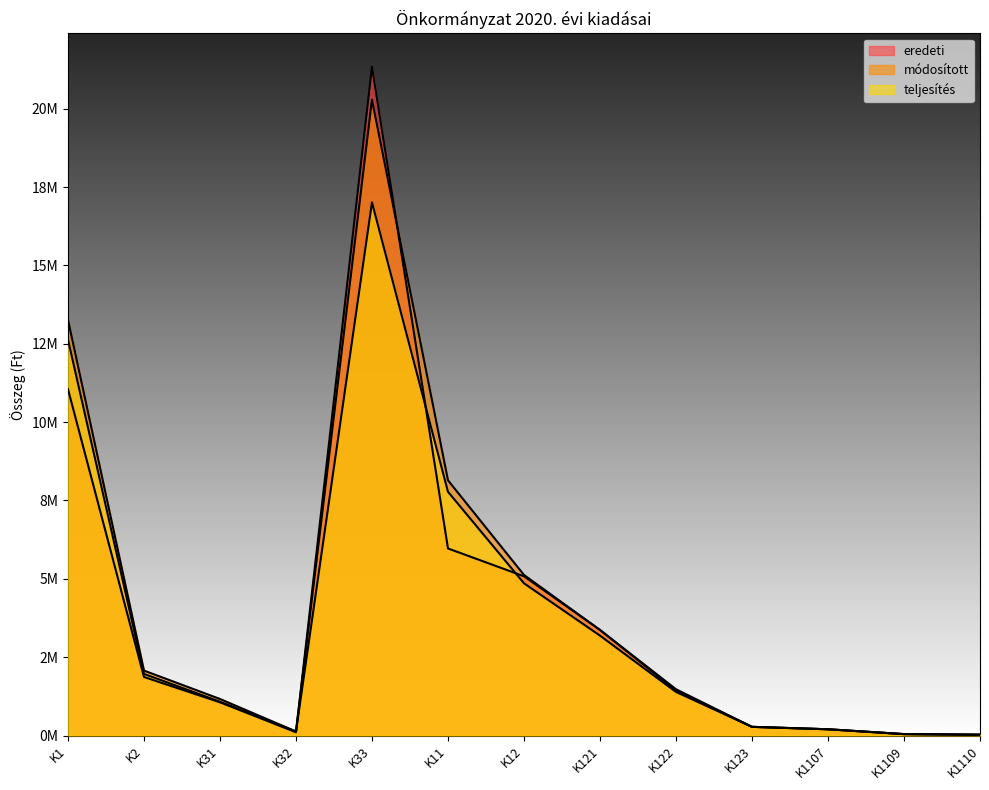

At K122, list the series in order from largest to smallest.

módosított, eredeti, teljesítés